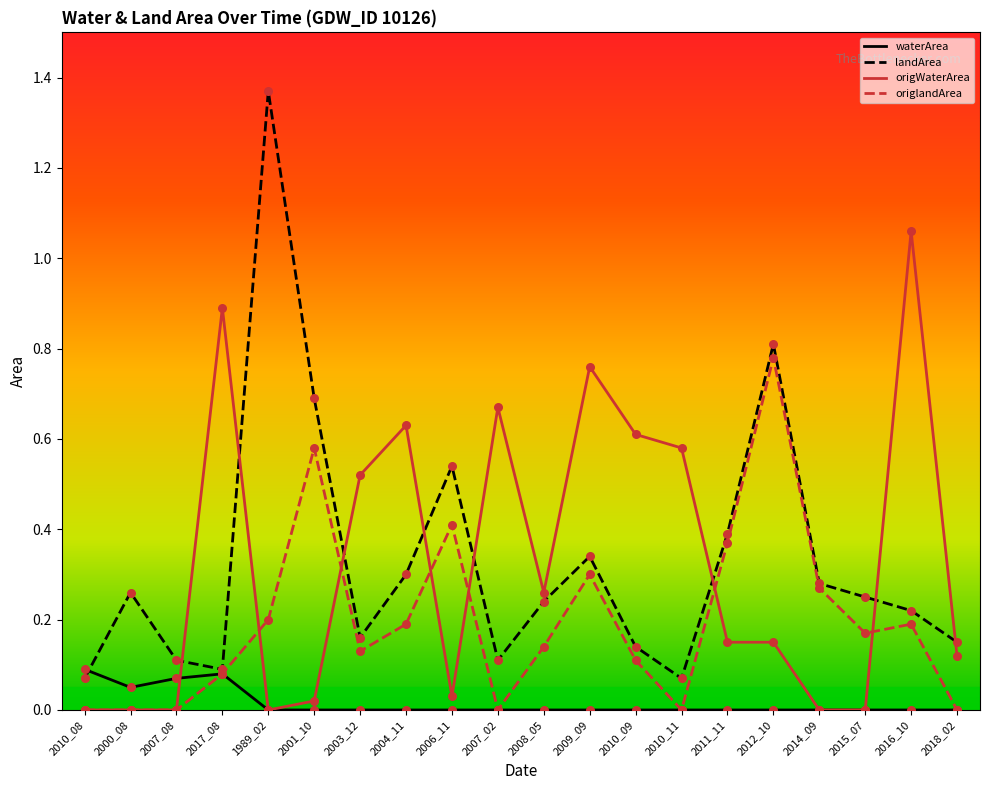

At which category is the sum across all series the highest?

2012_10